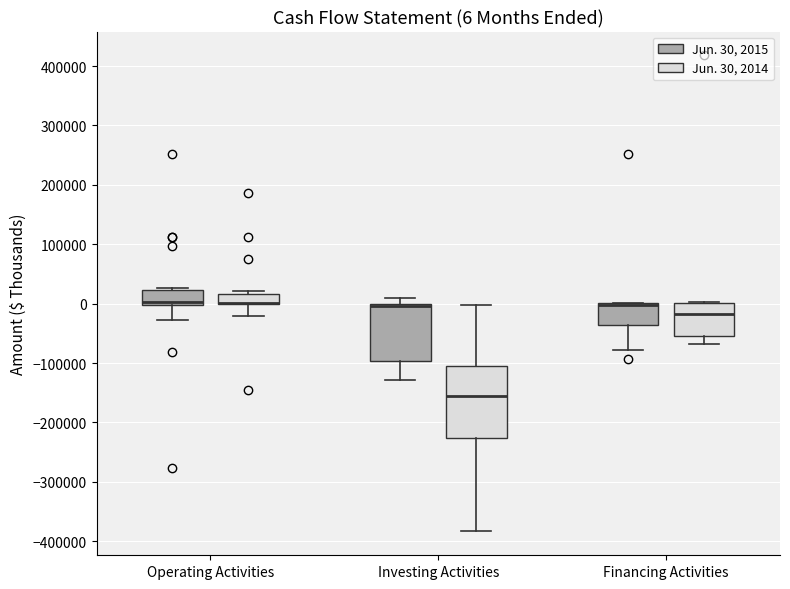

Which box is the tallest, from its lower edge to its upper edge?

Investing Activities (Jun. 30, 2014)